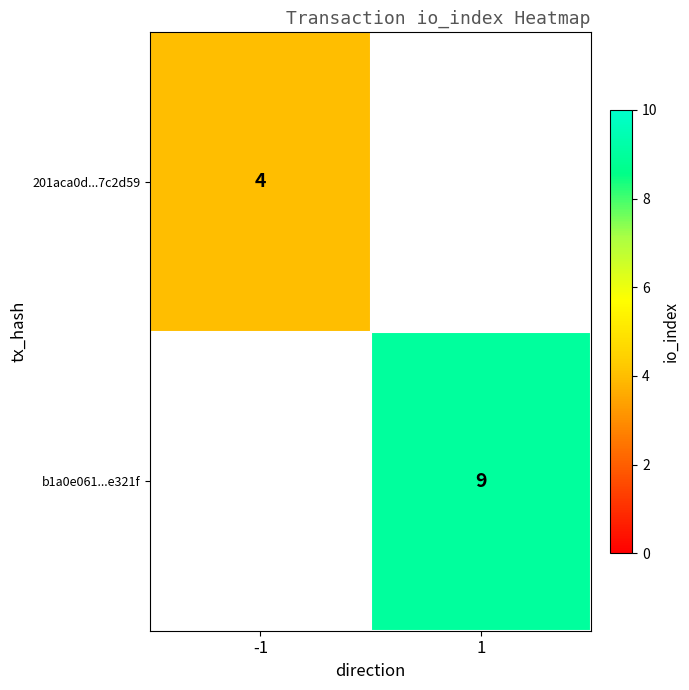

True or false: b1a0e061...e321f has a value of 9 at 1.

True